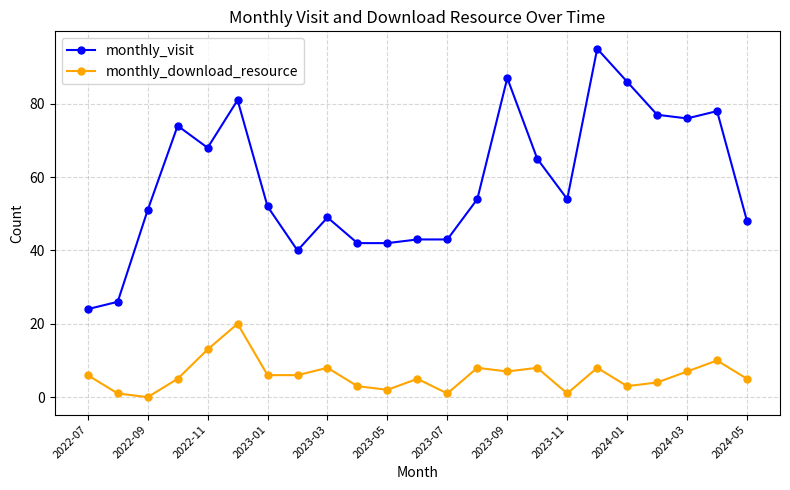

True or false: monthly_visit and monthly_download_resource cross at least once.

False